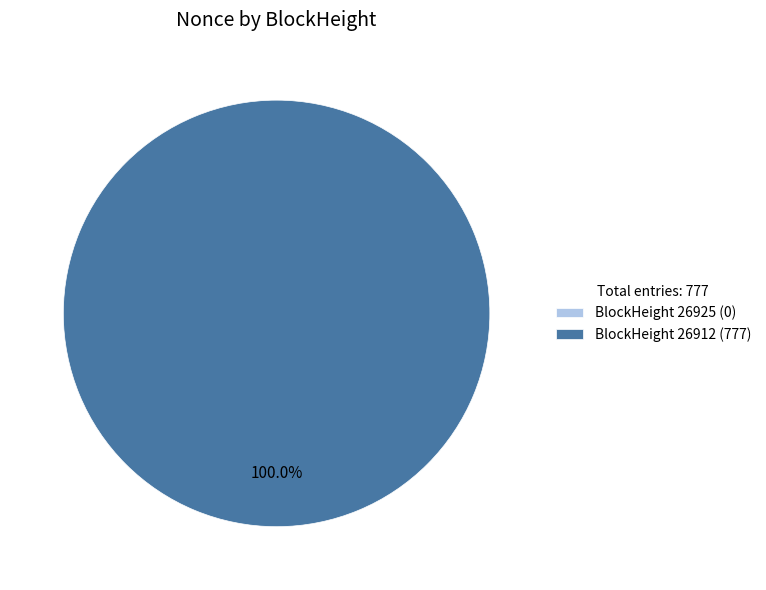

Rank the categories by value from highest to lowest.

26912, 26925